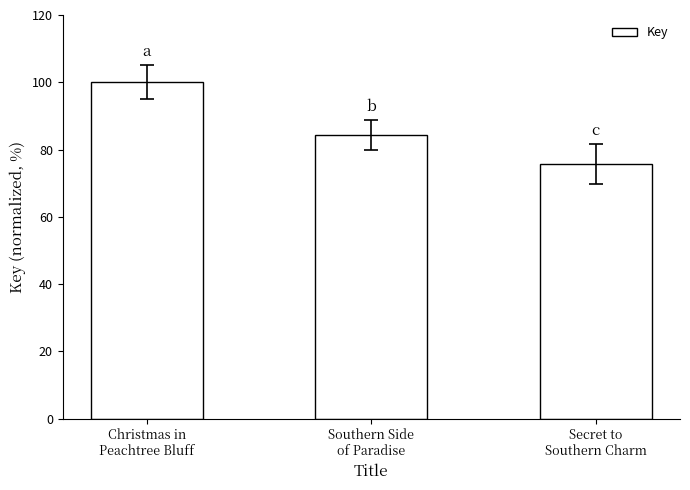

Rank the categories by value from lowest to highest.

Secret to
Southern Charm, Southern Side
of Paradise, Christmas in
Peachtree Bluff